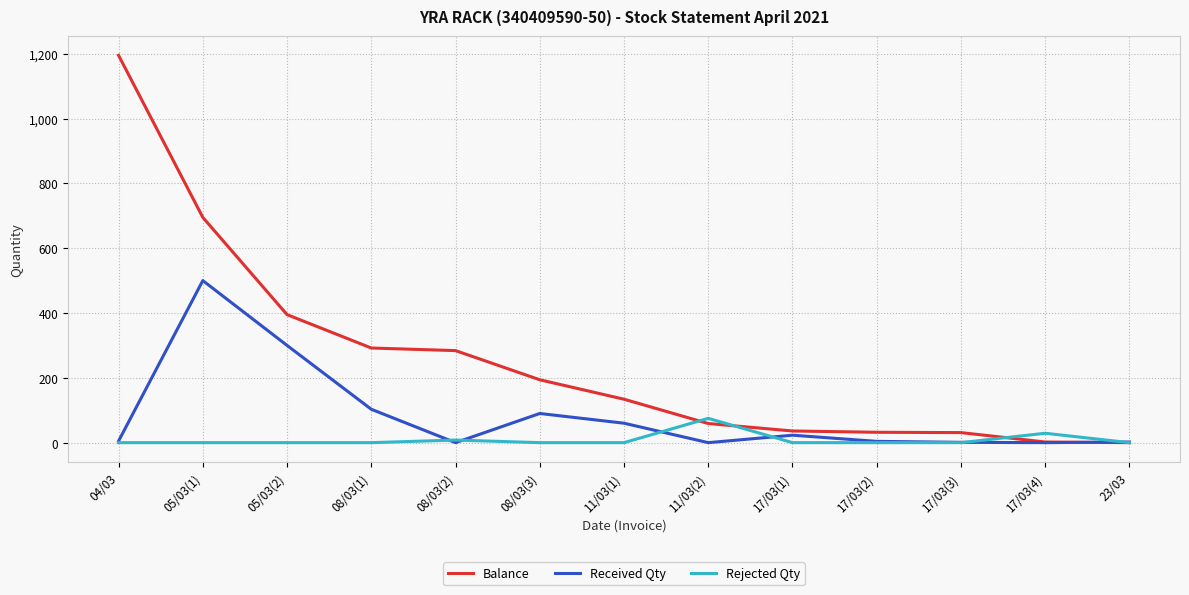

What is the sum of all Received Qty values?

1088